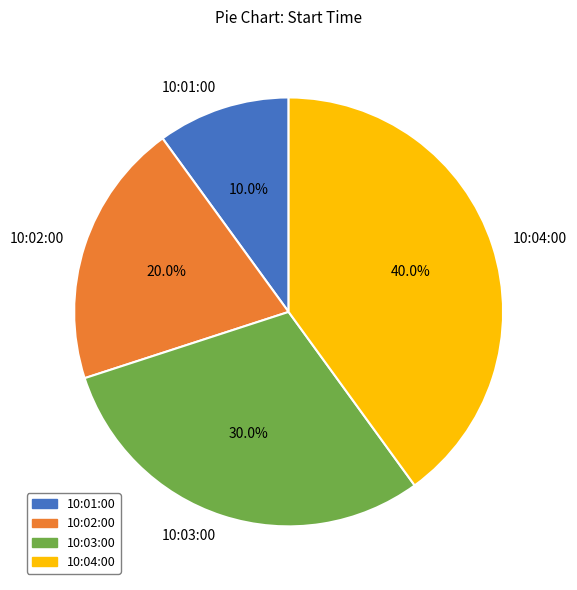

Combined, do 10:03:00 and 10:01:00 account for over 50%?

No